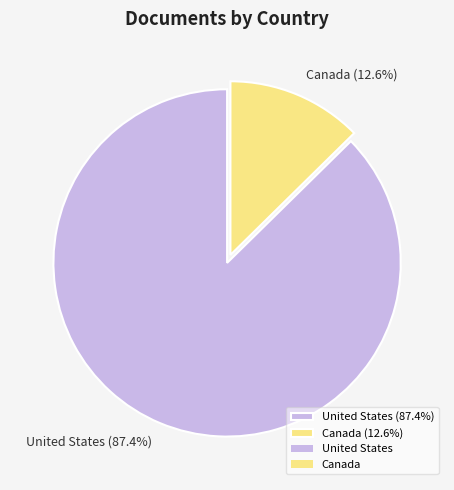

Rank the categories by value from highest to lowest.

United States, Canada